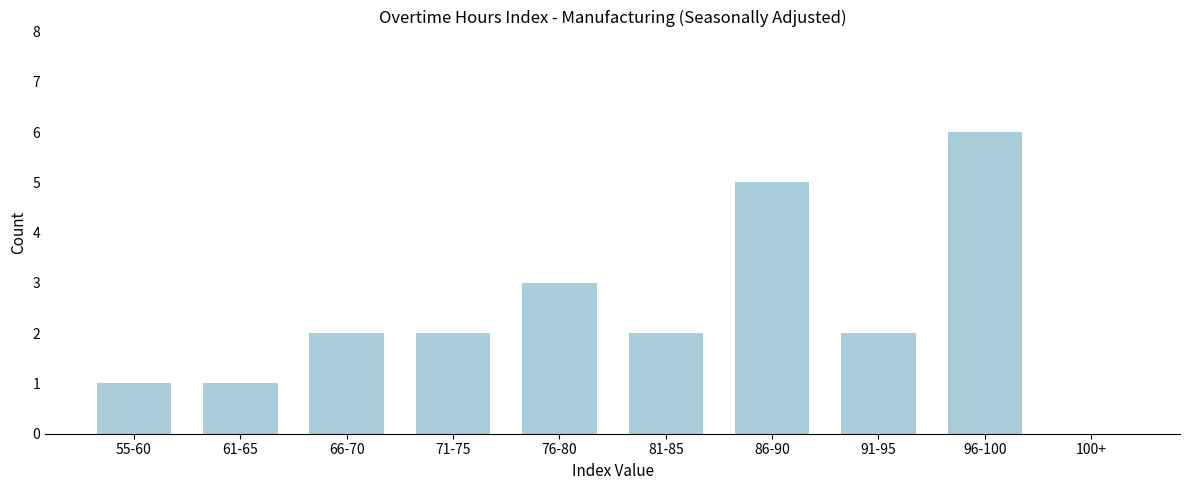

Reading left to right, transcribe all the data shown in this chart.

55-60=1	61-65=1	66-70=2	71-75=2	76-80=3	81-85=2	86-90=5	91-95=2	96-100=6	100+=0